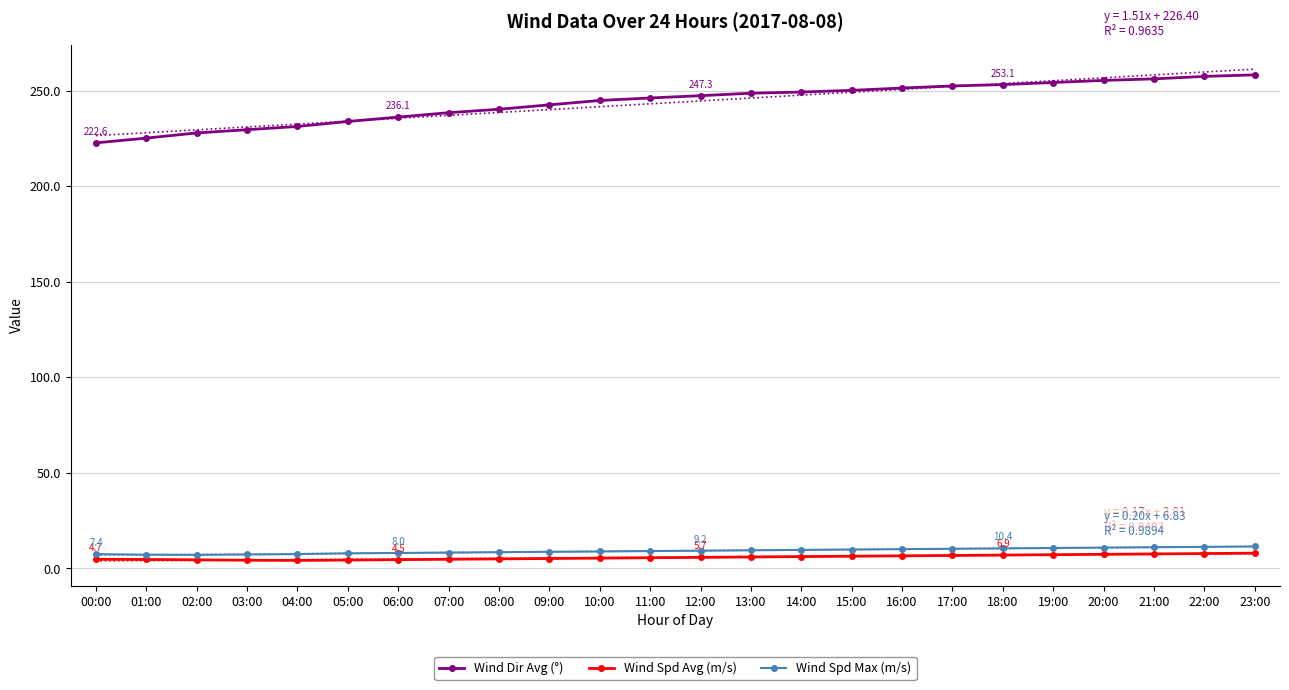

What is the sum of all Wind Spd Max (m/s) values?

218.5